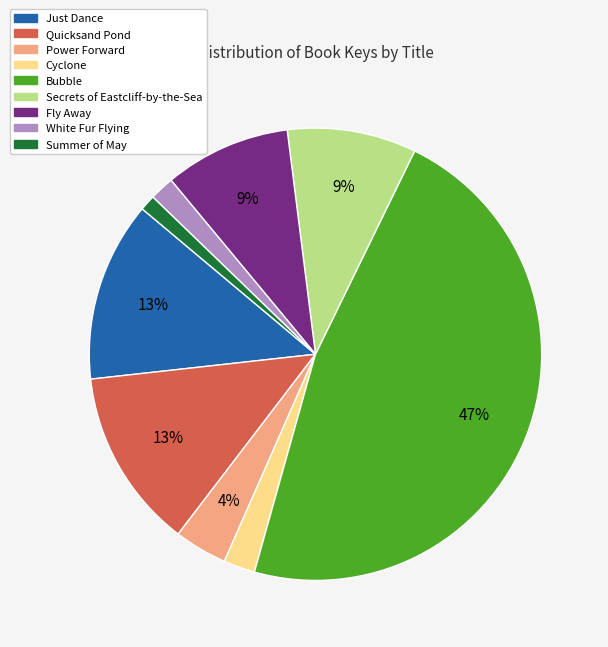

Count the number of slices in the pie.

9